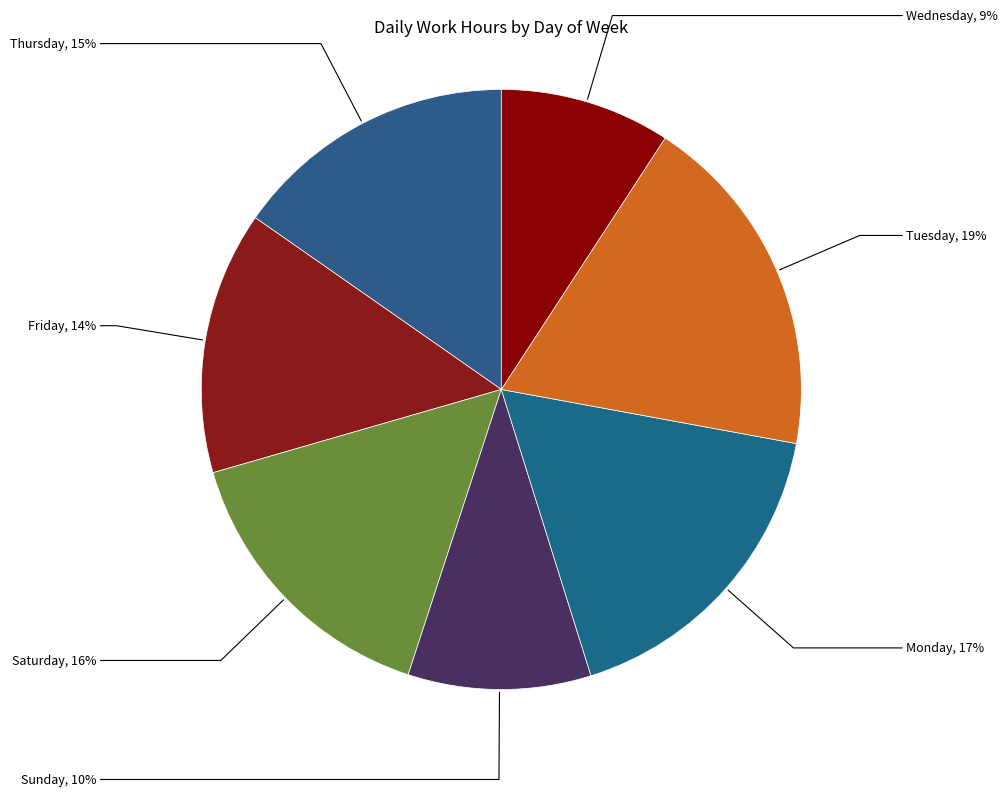

Between Thursday and Sunday, which is larger?

Thursday